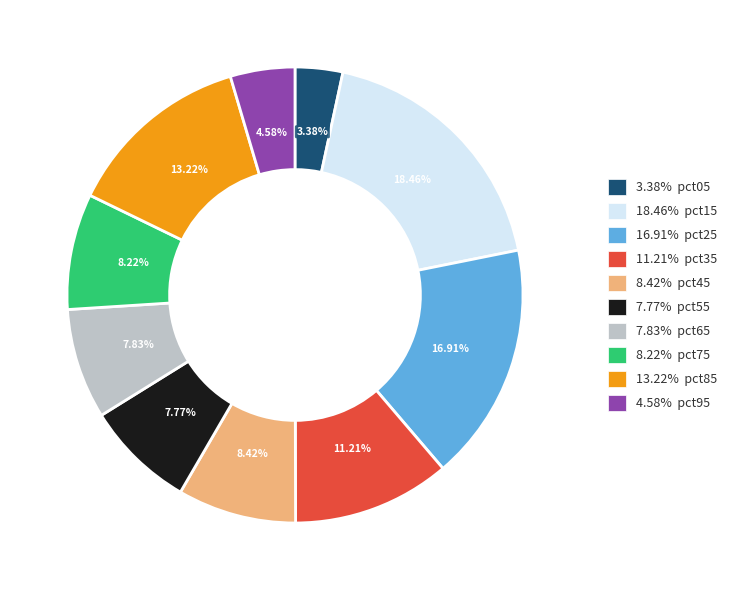

Combined, do 7.83% pct65 and 11.21% pct35 account for over 50%?

No